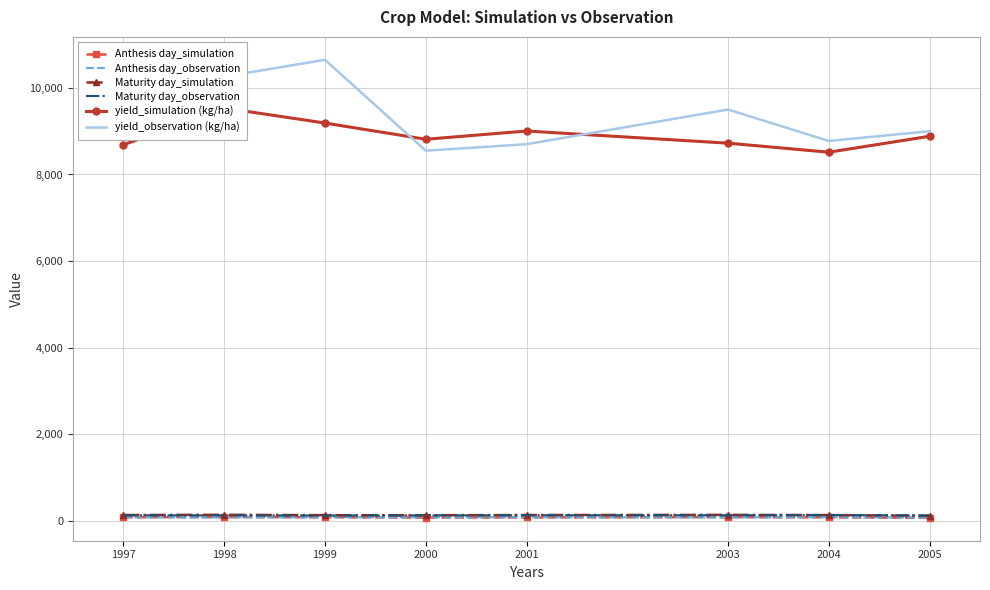

Which series has the largest total across all categories?

yield_observation (kg/ha)